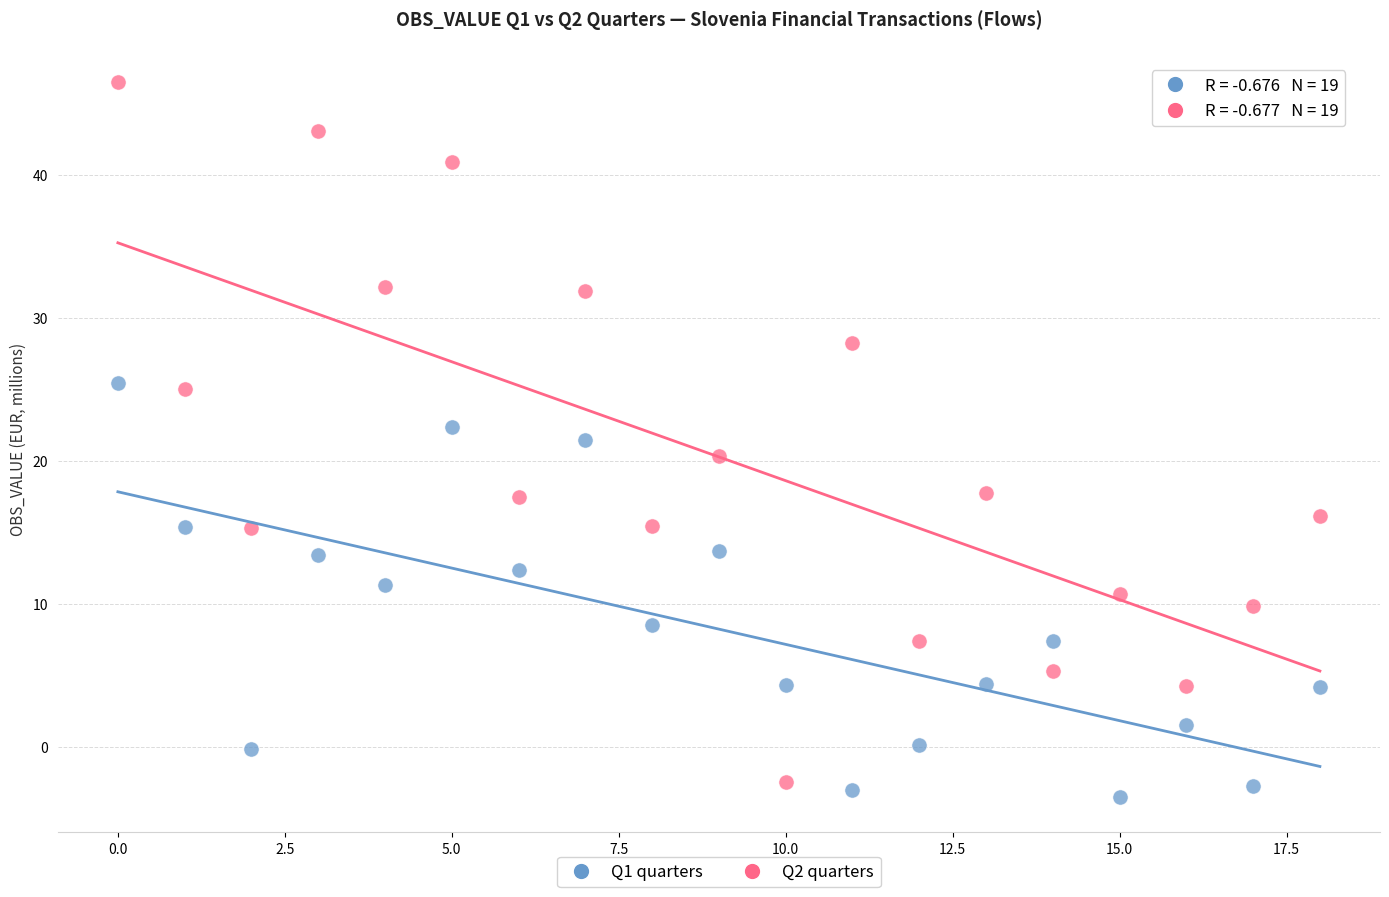

Across all data points, what is the range of Y values (max minus min)?

50.0